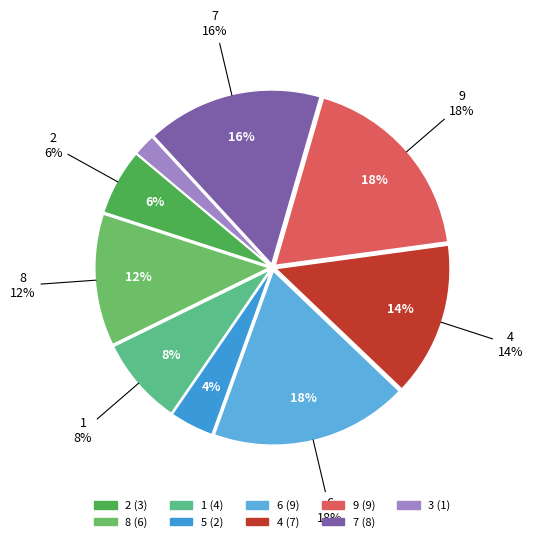

Between 4 and 1, which is larger?

4